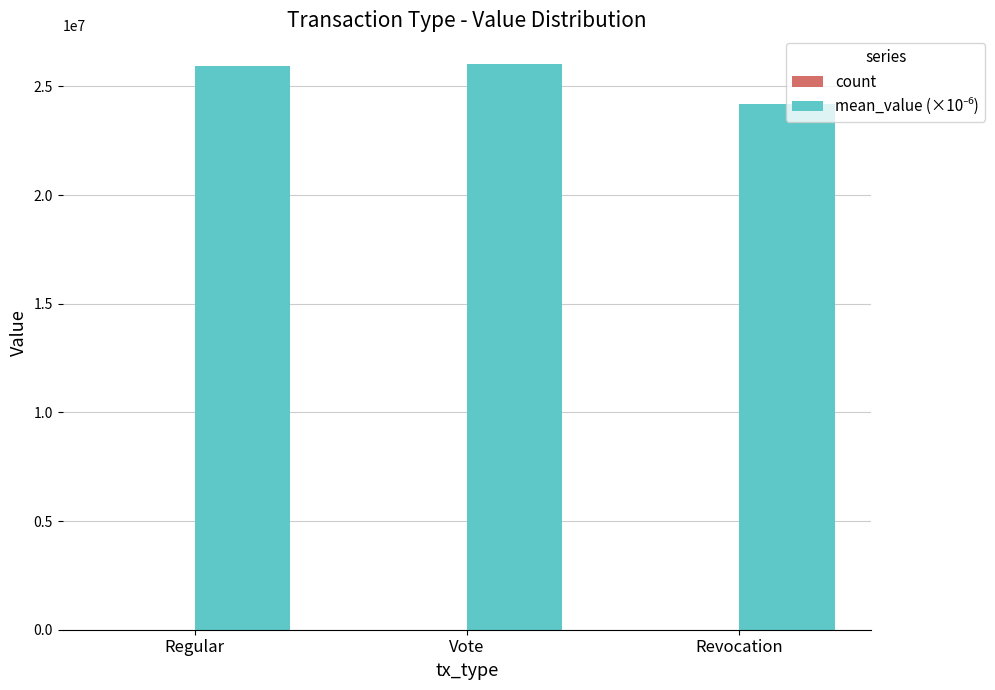

What is the maximum value shown in the chart?

26051590